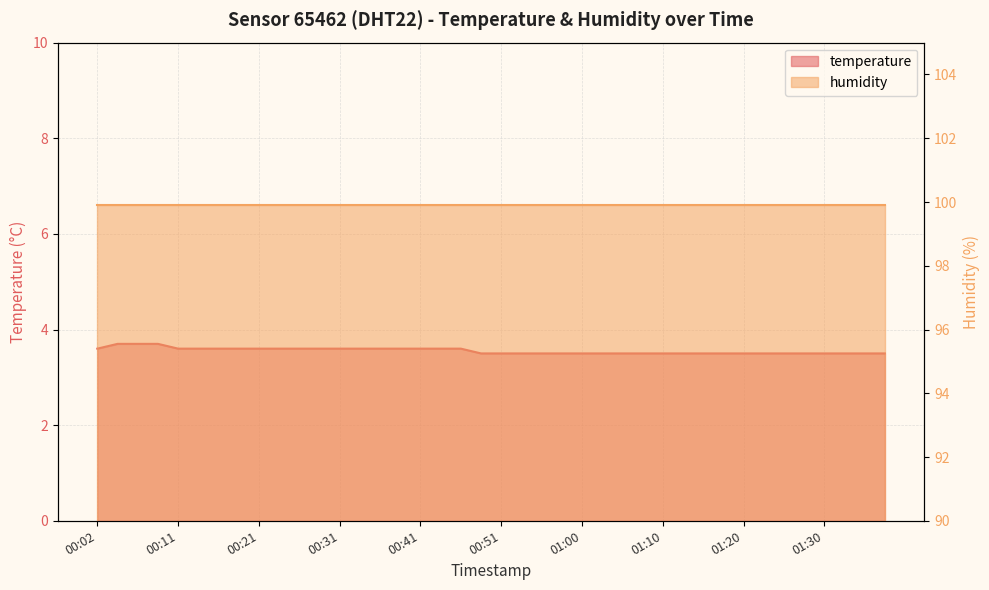

Approximately how many times larger is the value at 00:16 compared to 01:10?

1.0